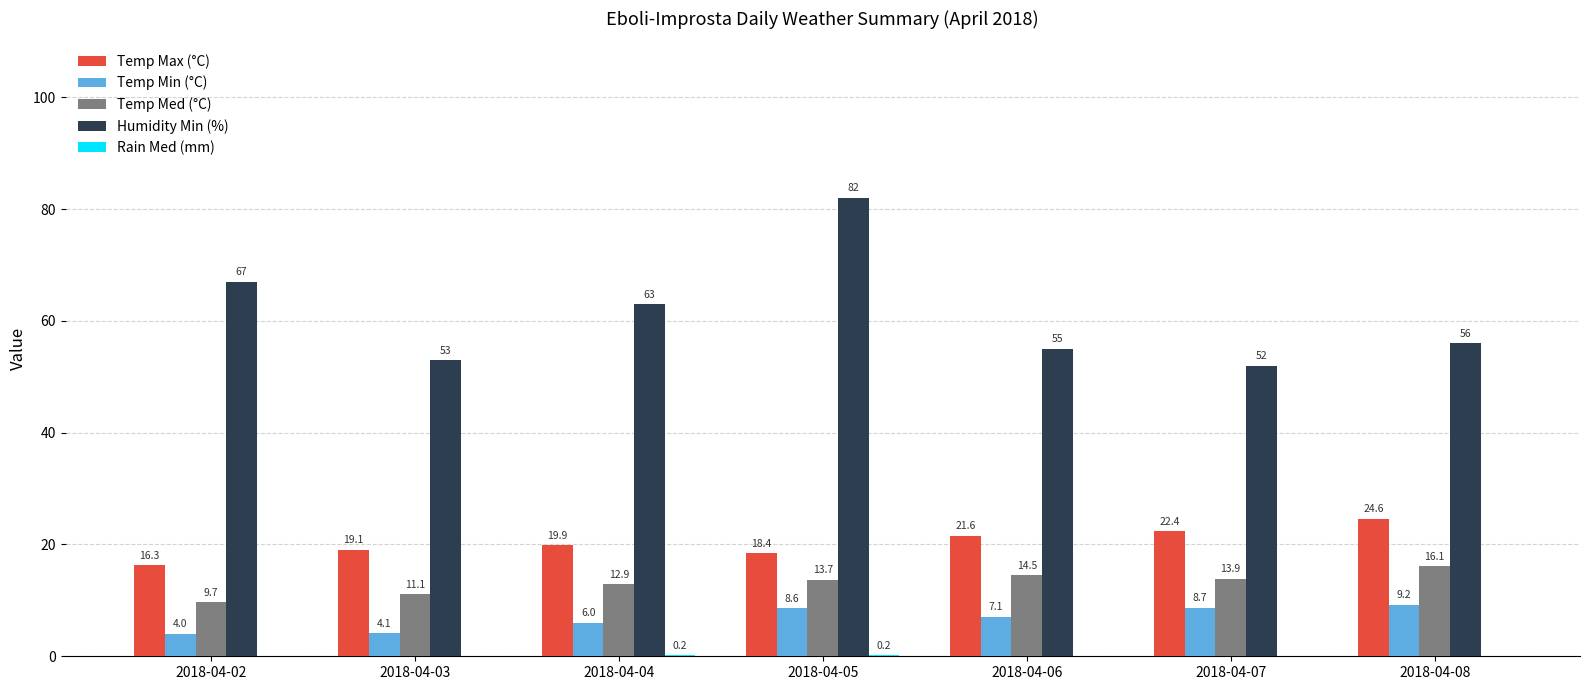

How many data points does each series have?

7